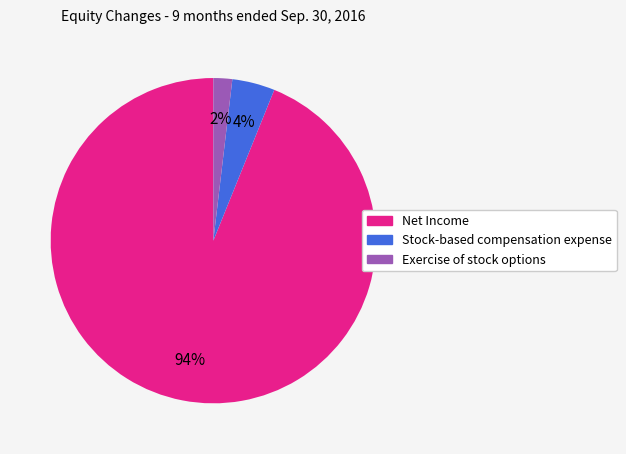

Which slice is the smallest?

Exercise of stock options